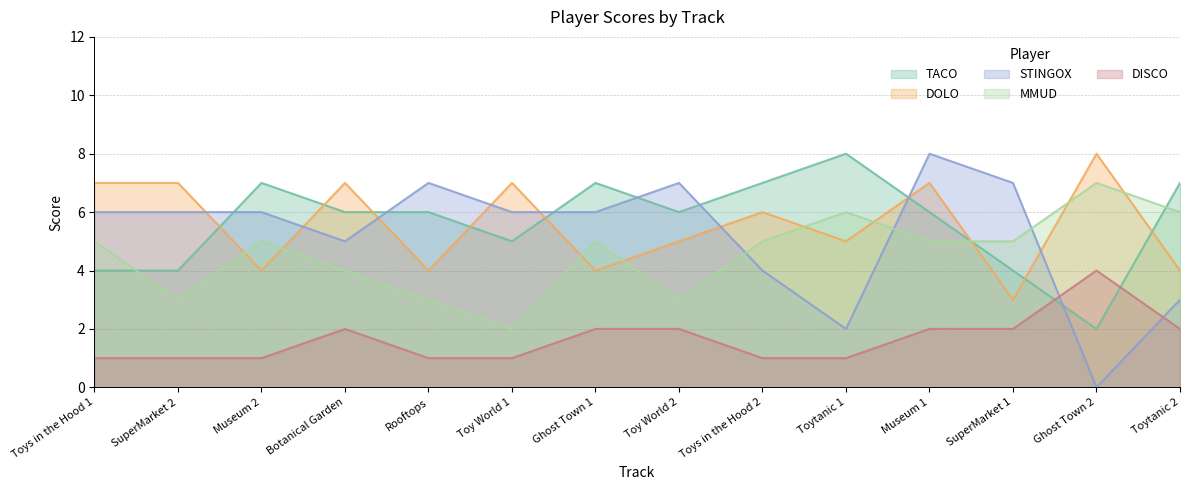

Is the value of STINGOX at Museum 2 greater than the value of DISCO at Ghost Town 2?

Yes